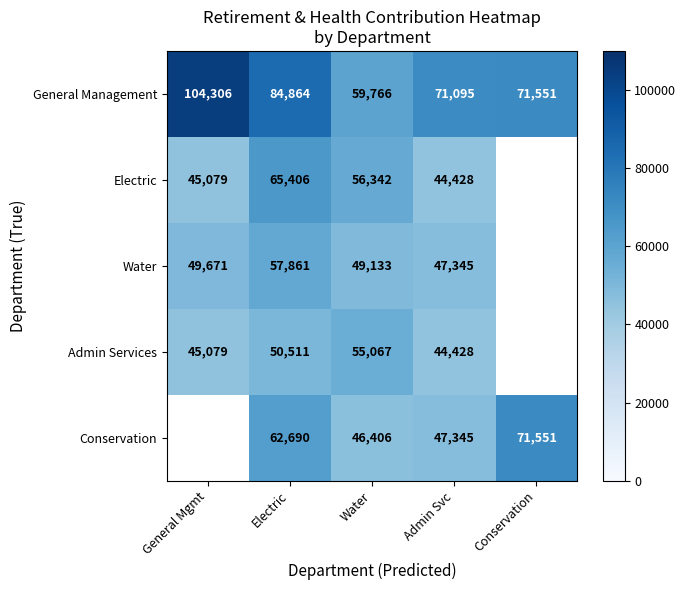

List the labels in order of General Management value, smallest first.

Water, Admin Svc, Conservation, Electric, General Mgmt